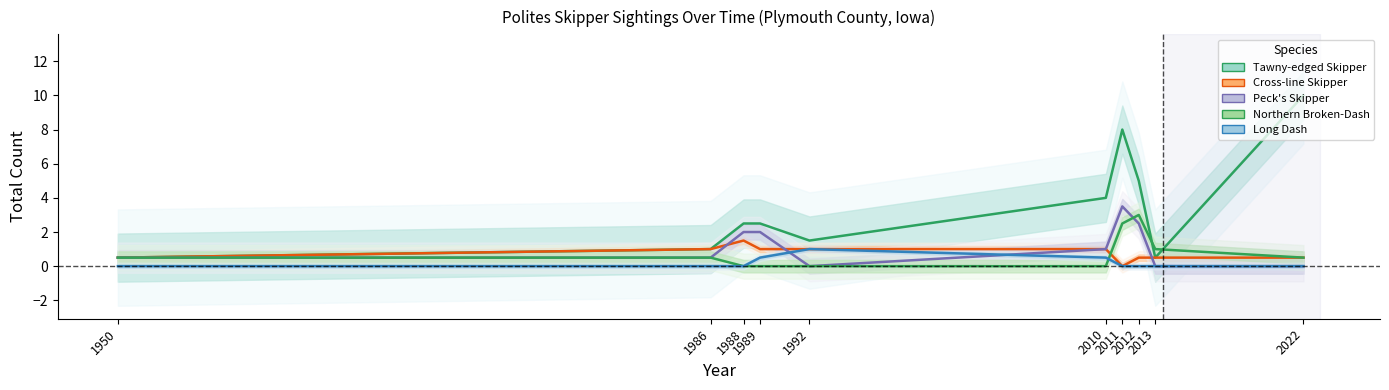

How many interior local peaks does the Cross-line Skipper series have?

1